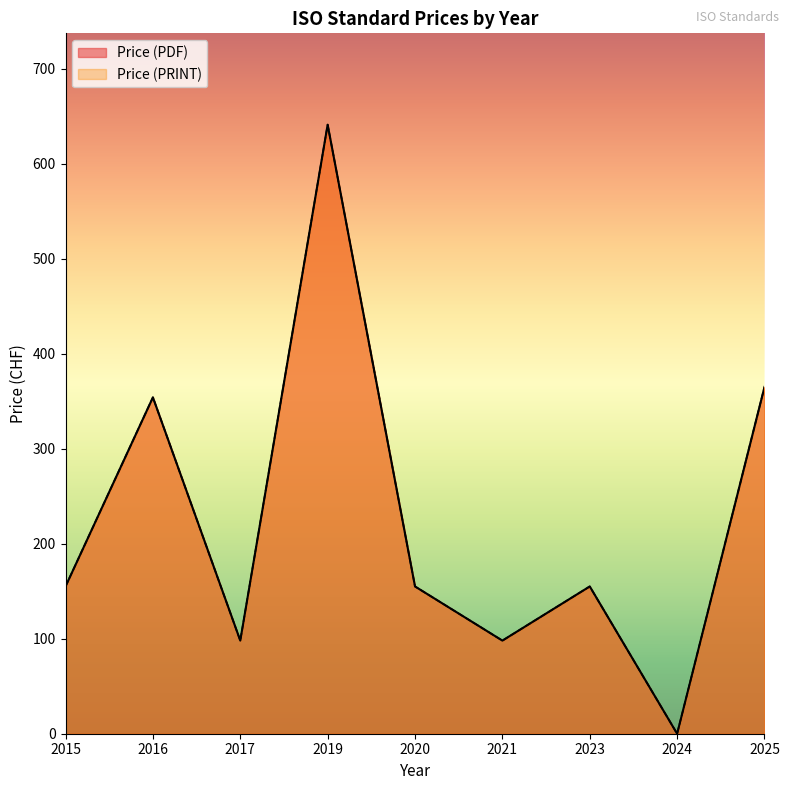

What is the difference between the Price (PRINT) values at 2020 and 2025?

210